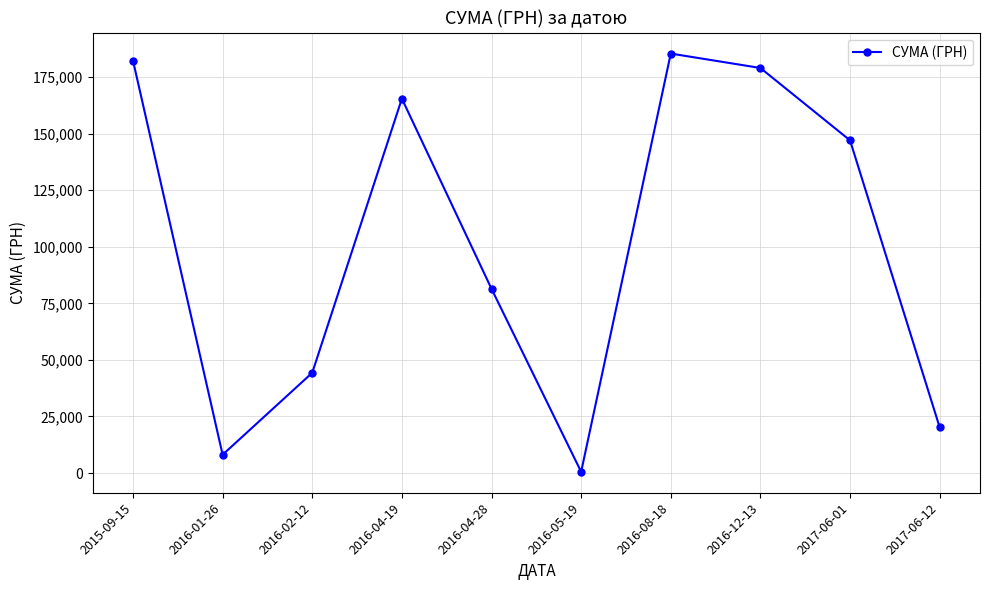

What is the difference between the maximum and minimum values?

184823.0